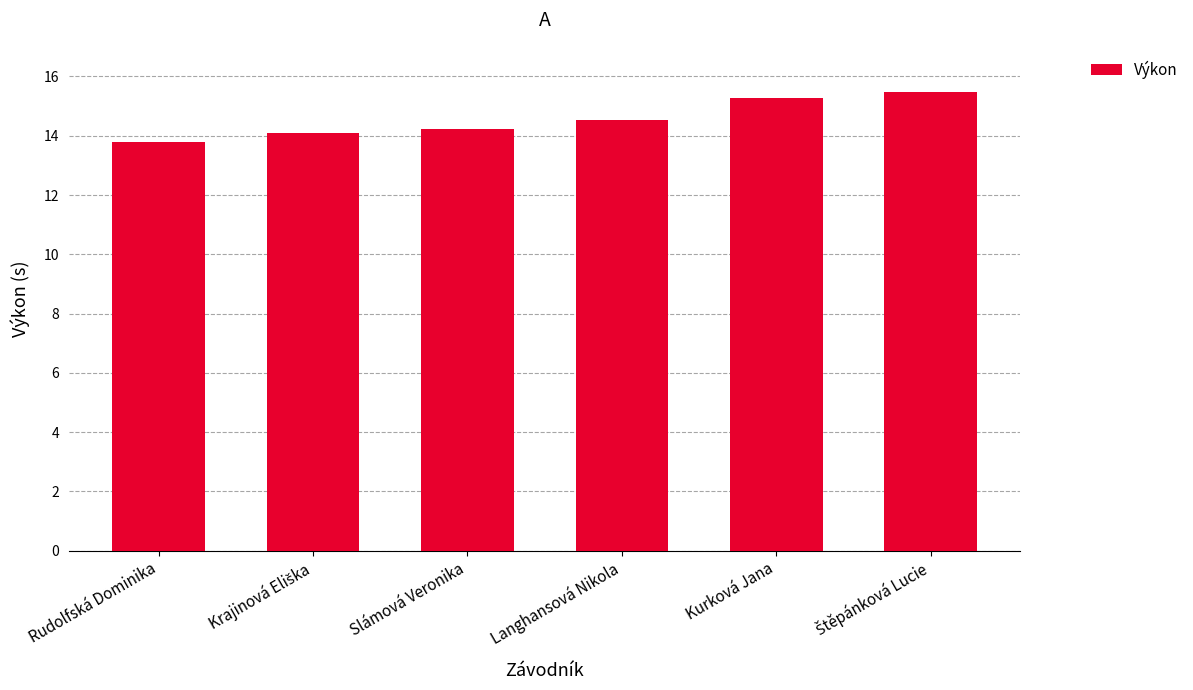

What is the sum of the values at Kurková Jana and Slámová Veronika?

29.5